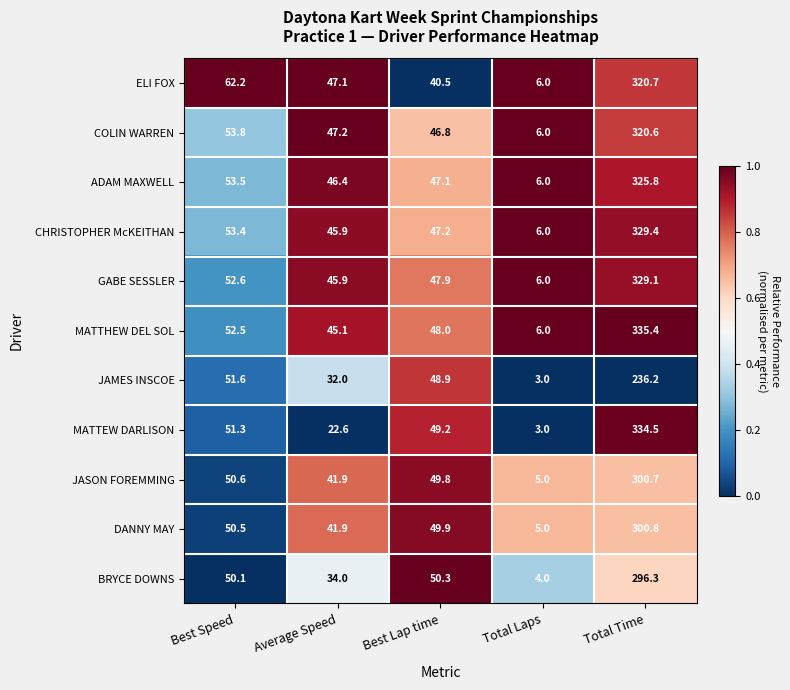

Rank the series at Best Lap time from lowest to highest value.

ELI FOX, COLIN WARREN, ADAM MAXWELL, CHRISTOPHER McKEITHAN, GABE SESSLER, MATTHEW DEL SOL, JAMES INSCOE, MATTEW DARLISON, JASON FOREMMING, DANNY MAY, BRYCE DOWNS